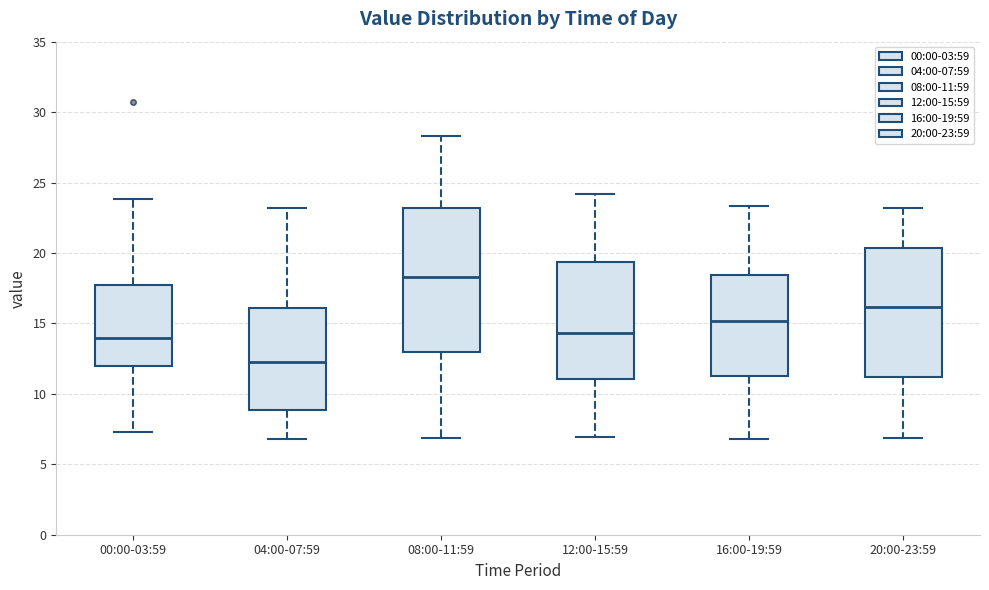

Comparing the boxes themselves (not the whiskers), which one is the tallest?

08:00-11:59